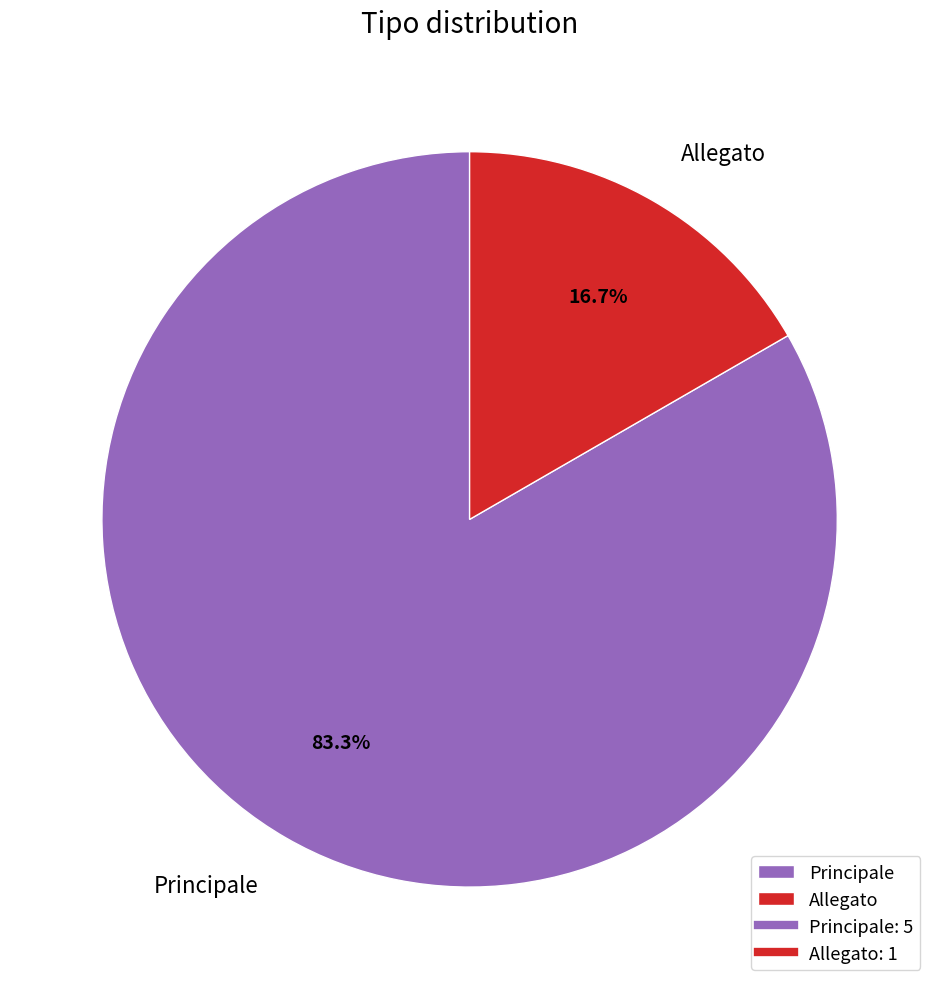

What percentage is the Allegato slice, to the nearest percent?

17%